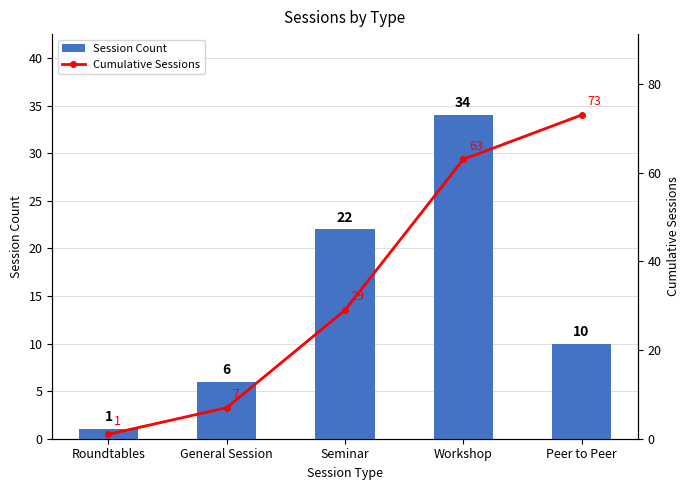

What is the spread (max minus min) of values at Workshop?

29